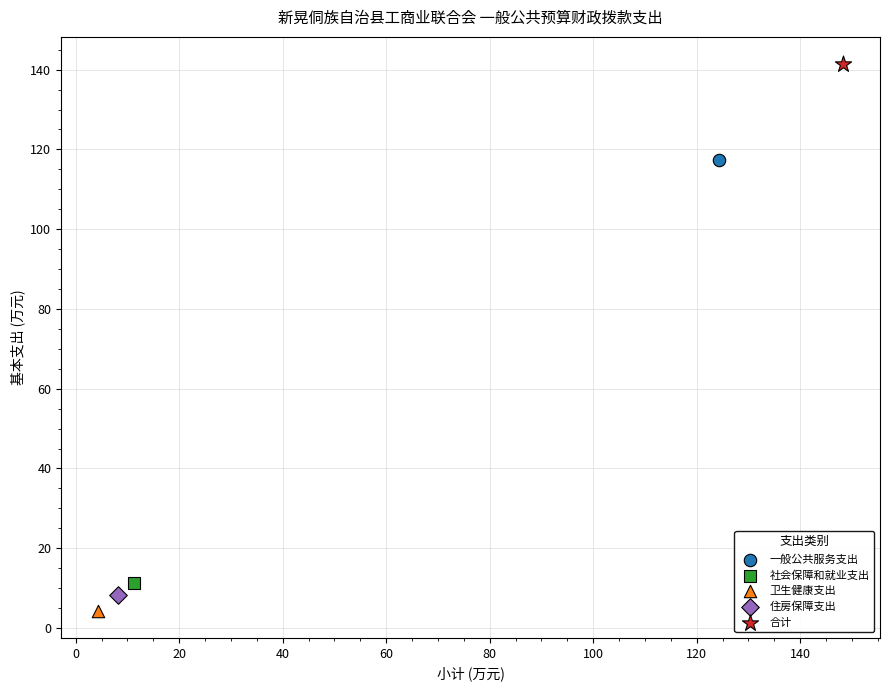

What are all the series names shown in the legend?

一般公共服务支出, 社会保障和就业支出, 卫生健康支出, 住房保障支出, 合计